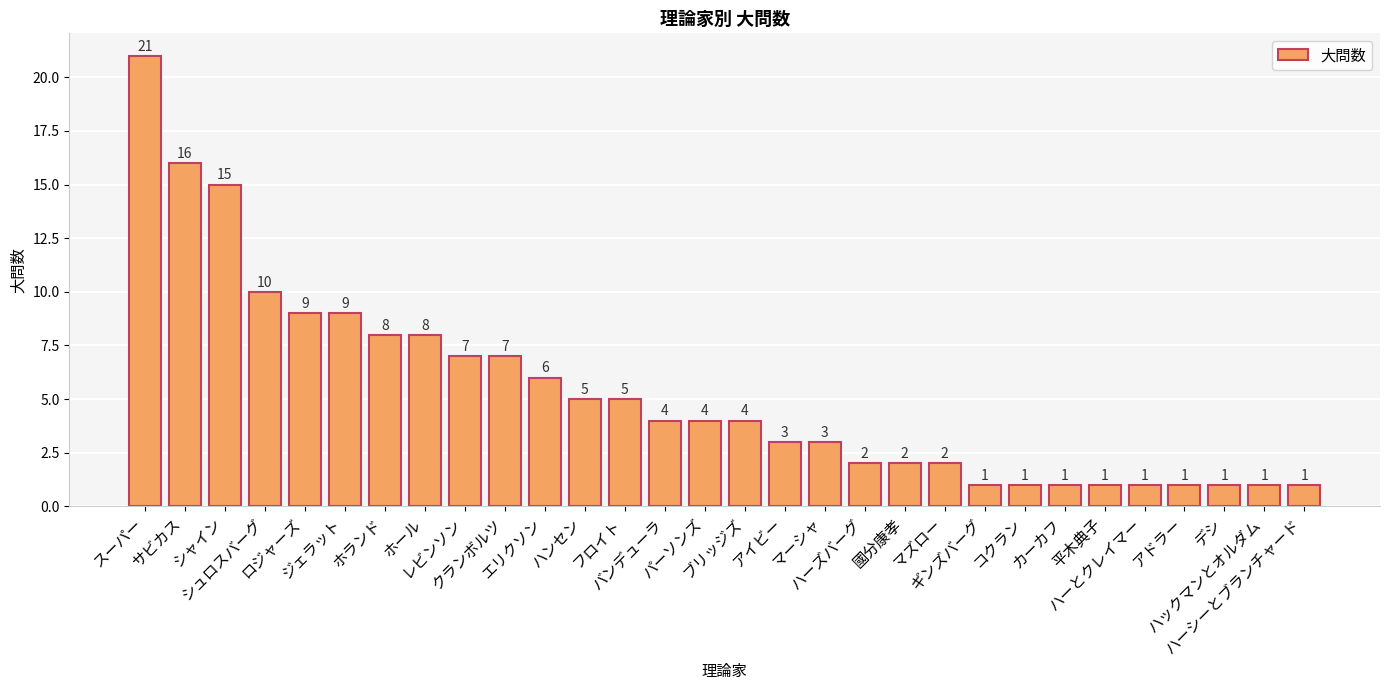

What is the sum of the values at マーシャ and ハーとクレイマー?

4